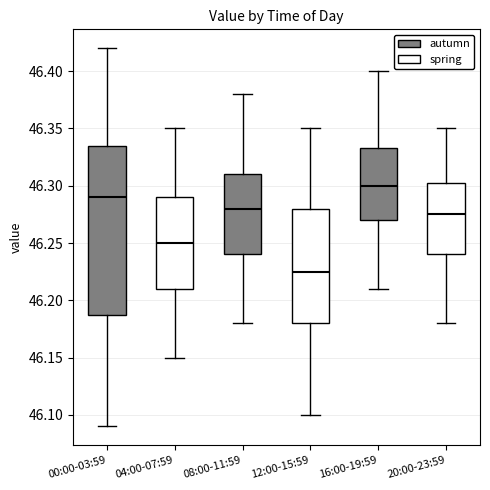

Which box has the highest median line?

16:00-19:59